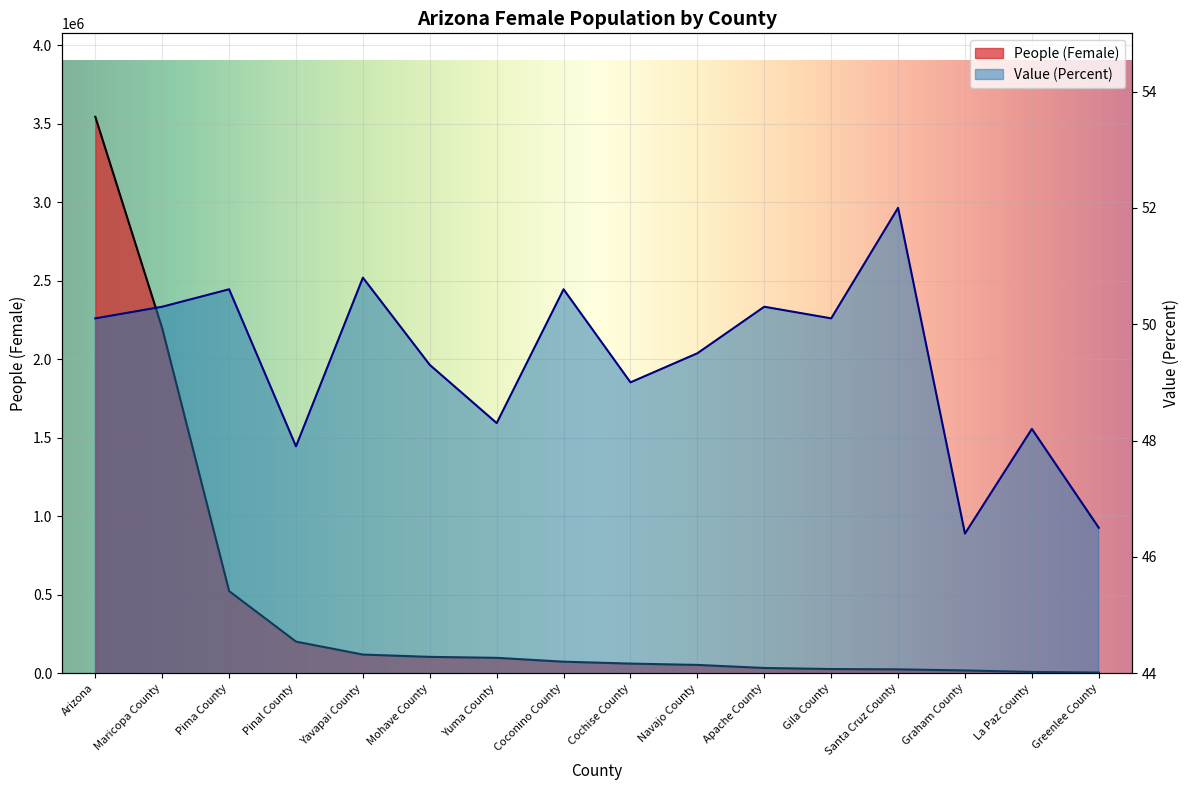

What is the difference between the maximum and second lowest values in the Value (Percent) series?

5.5